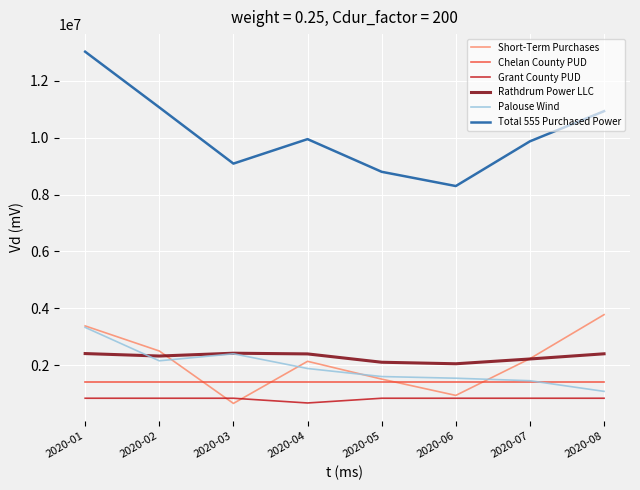

Which category has the highest value across all series?

2020-01